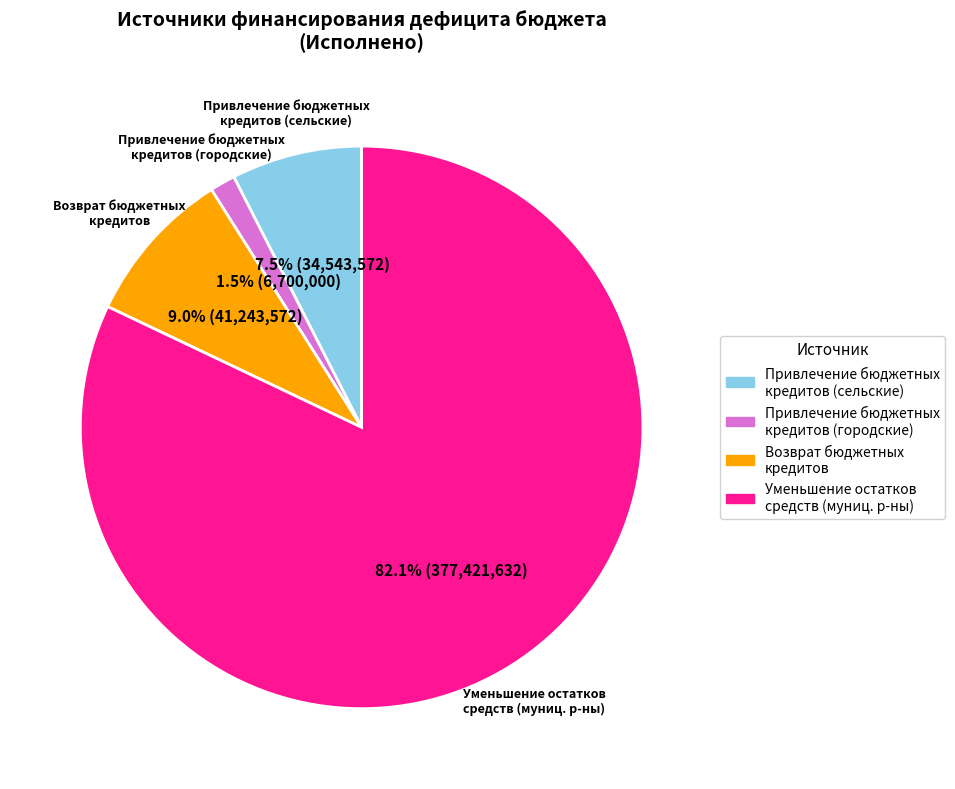

Is there a majority slice in this chart?

Yes